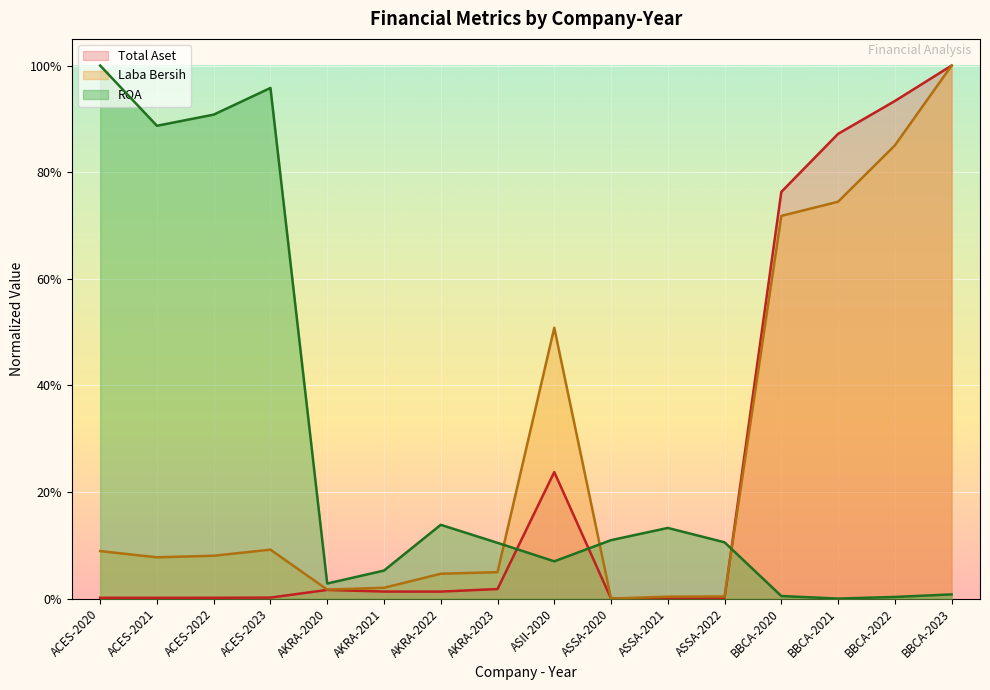

At how many categories does at least one series exceed 0?

16